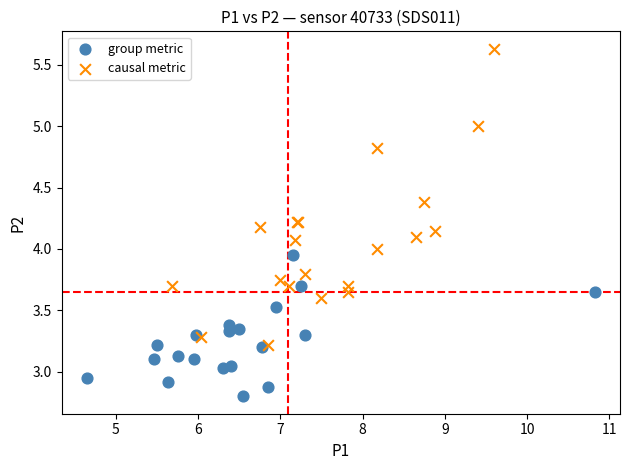

Which series reaches the maximum Y coordinate?

causal metric